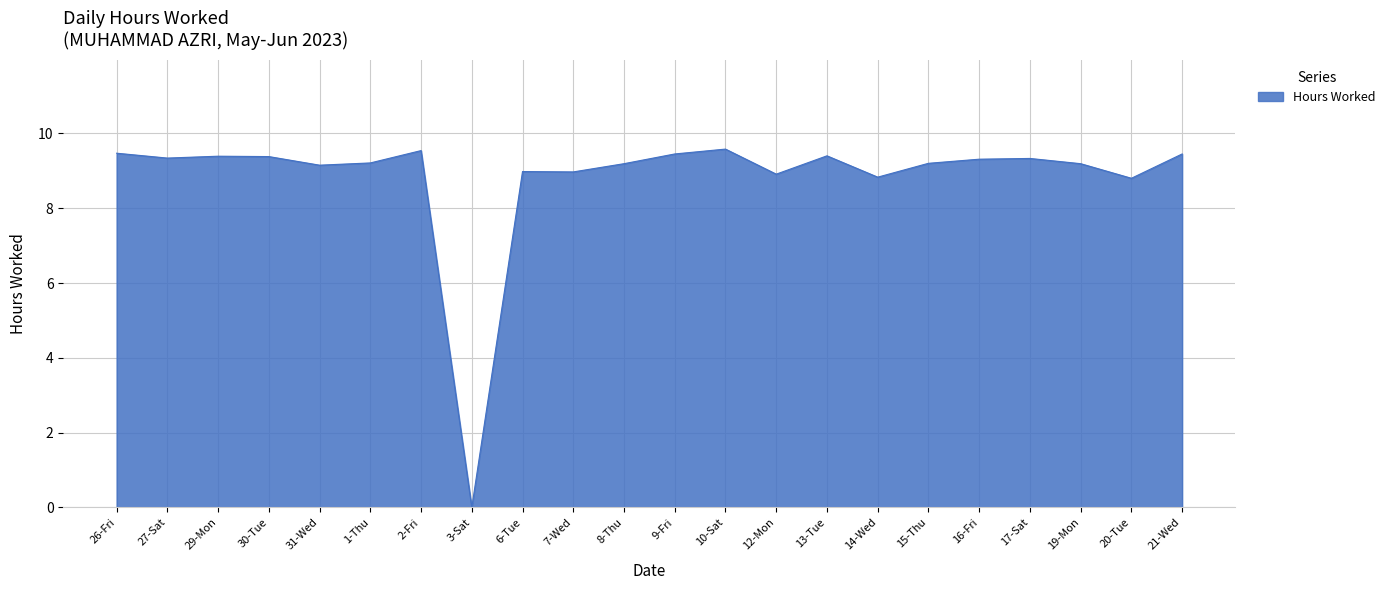

What is the difference between the maximum and minimum values?

9.6